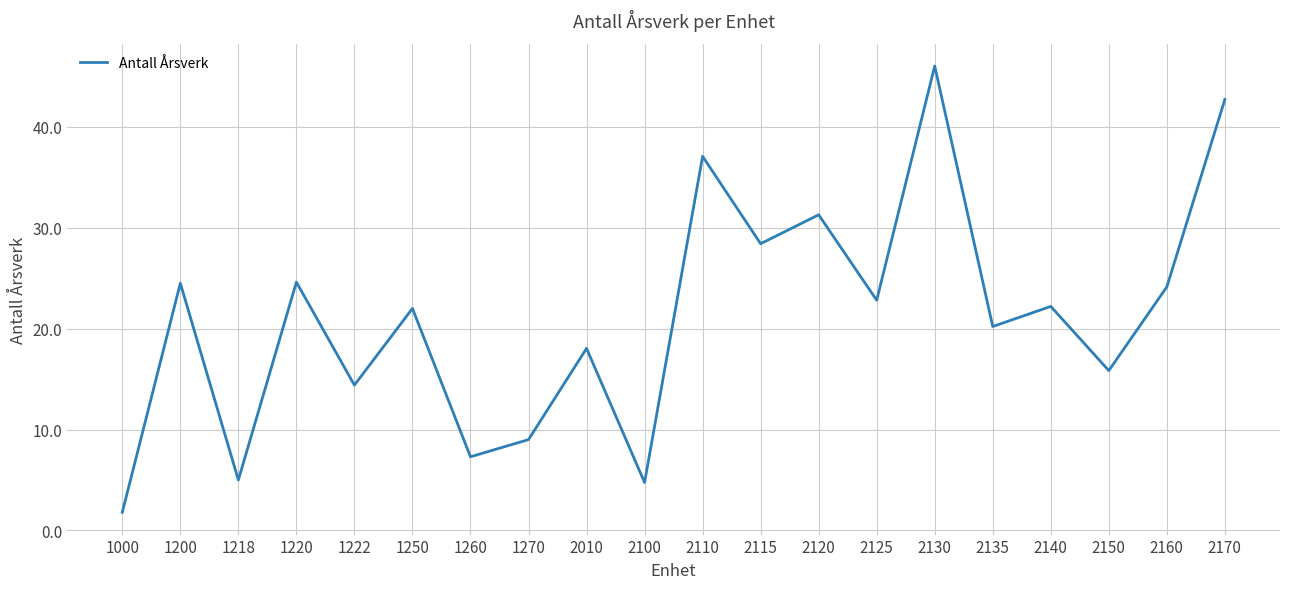

Between 1250 and 1200, which is larger?

1200